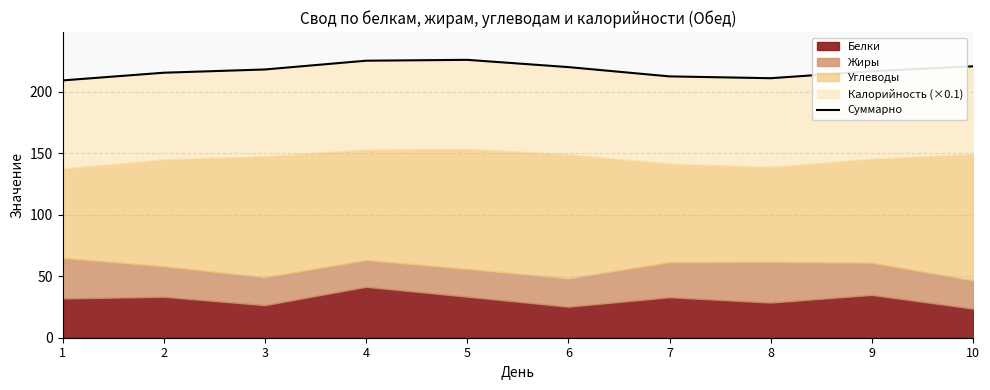

List the labels in order of value, smallest first.

1, 8, 7, 2, 9, 3, 6, 10, 4, 5